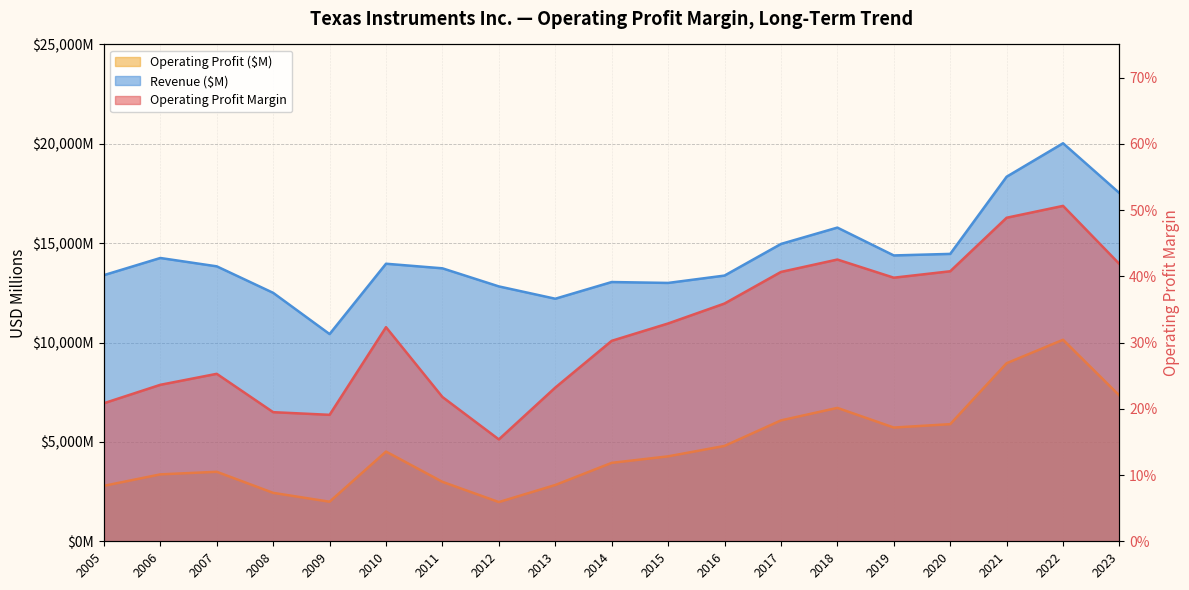

Reading left to right, extract all data points from this chart.

Operating Profit Margin: 0.2	0.2	0.3	0.2	0.2	0.3	0.2	0.2	0.2	0.3	0.3	0.4	0.4	0.4	0.4	0.4	0.5	0.5	0.4
Operating Profit ($M): 2791.0	3367.0	3497.0	2437.0	1991.0	4514.0	2992.0	1973.0	2832.0	3947.0	4274.0	4799.0	6083.0	6713.0	5723.0	5894.0	8960.0	10140.0	7331.0
Revenue ($M): 13392.0	14255.0	13835.0	12501.0	10427.0	13966.0	13735.0	12825.0	12205.0	13045.0	13000.0	13370.0	14961.0	15784.0	14383.0	14461.0	18344.0	20028.0	17519.0